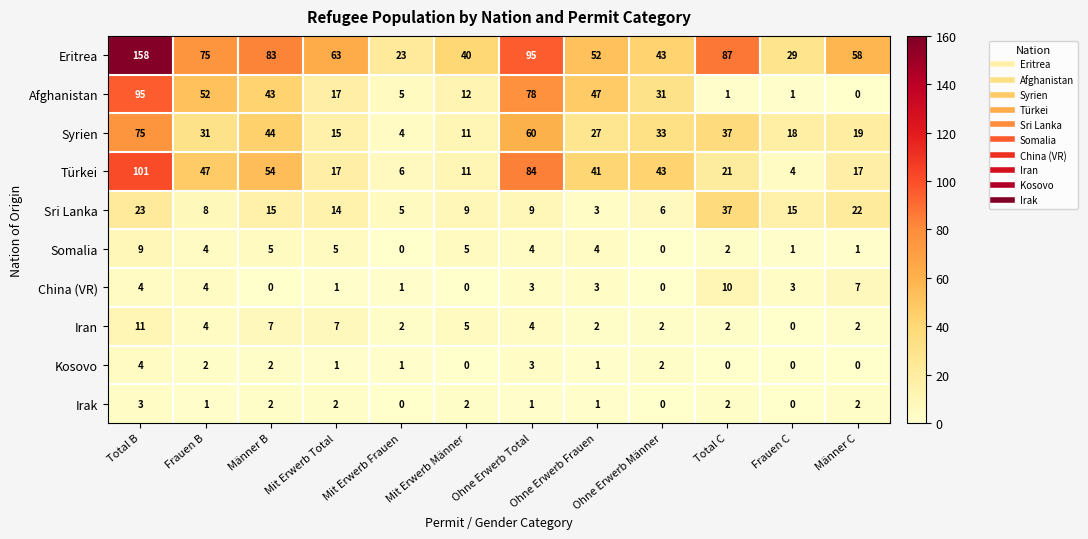

What is the sum of all Somalia values?

40